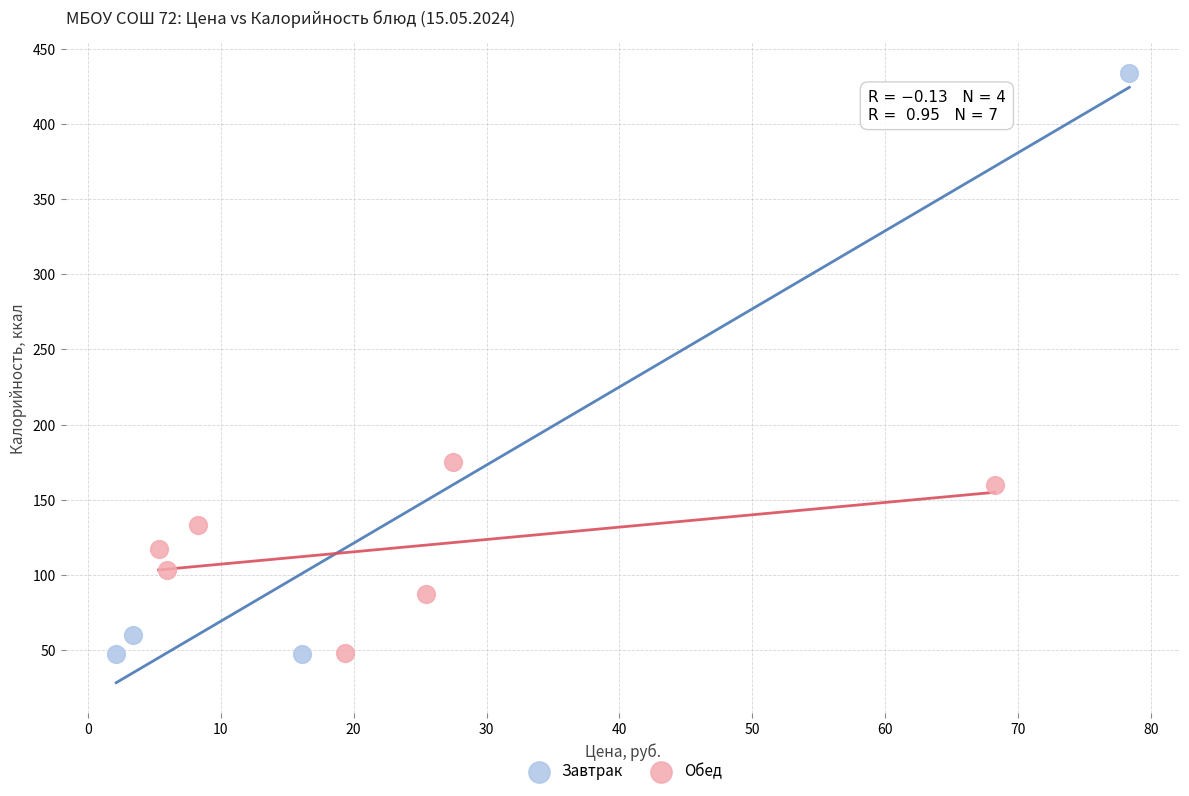

Which series contains the highest Y value?

Завтрак